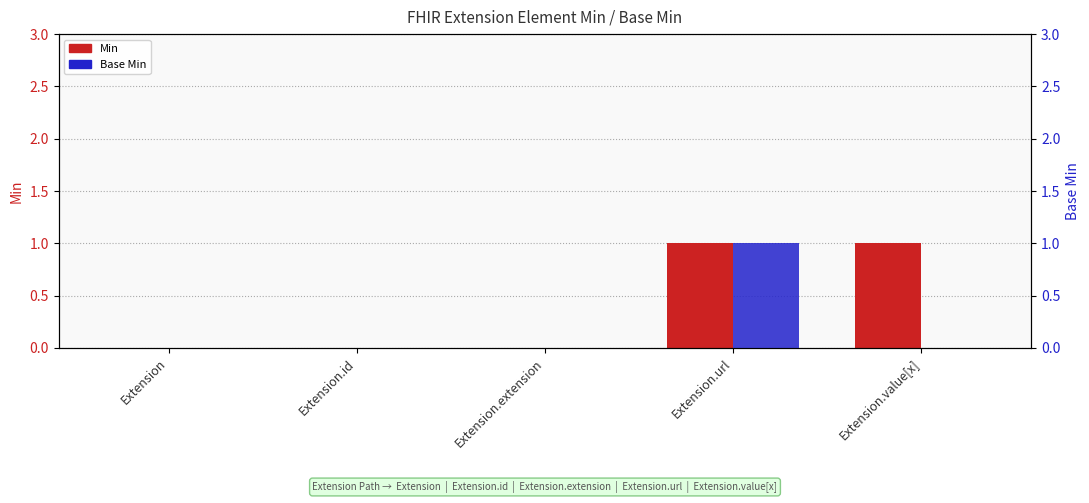

Reading left to right, transcribe all the data shown in this chart.

Min: 0	0	0	1	1
Base Min: 0	0	0	1	0